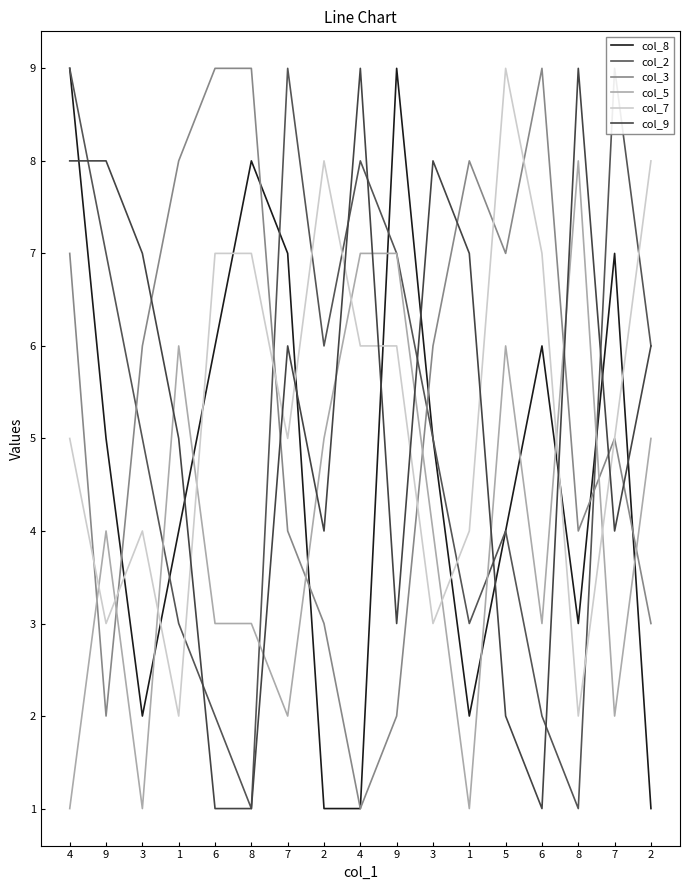

Reading right to left, list all the values displayed in this chart.

col_8: 2=1	7=7	8=3	6=6	5=4	1=2	3=5	9=9	4=1	2=1	7=7	8=8	6=6	1=4	3=2	9=5	4=9
col_2: 2=6	7=9	8=1	6=2	5=4	1=3	3=5	9=7	4=8	2=6	7=9	8=1	6=2	1=3	3=5	9=7	4=9
col_3: 2=3	7=5	8=4	6=9	5=7	1=8	3=6	9=2	4=1	2=3	7=4	8=9	6=9	1=8	3=6	9=2	4=7
col_5: 2=5	7=2	8=8	6=3	5=6	1=1	3=4	9=7	4=7	2=5	7=2	8=3	6=3	1=6	3=1	9=4	4=1
col_7: 2=8	7=5	8=2	6=7	5=9	1=4	3=3	9=6	4=6	2=8	7=5	8=7	6=7	1=2	3=4	9=3	4=5
col_9: 2=6	7=4	8=9	6=1	5=2	1=7	3=8	9=3	4=9	2=4	7=6	8=1	6=1	1=5	3=7	9=8	4=8